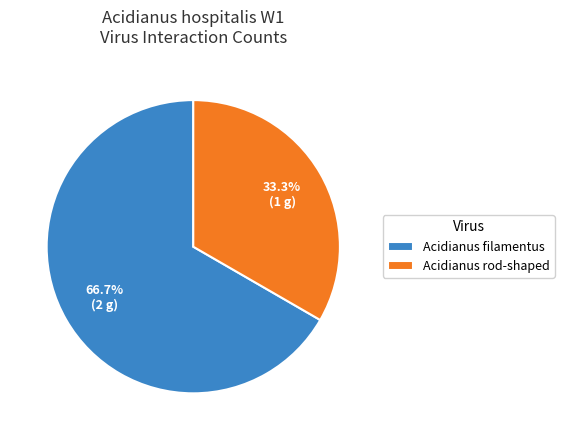

Which category has the biggest portion of the pie?

Acidianus filamentus